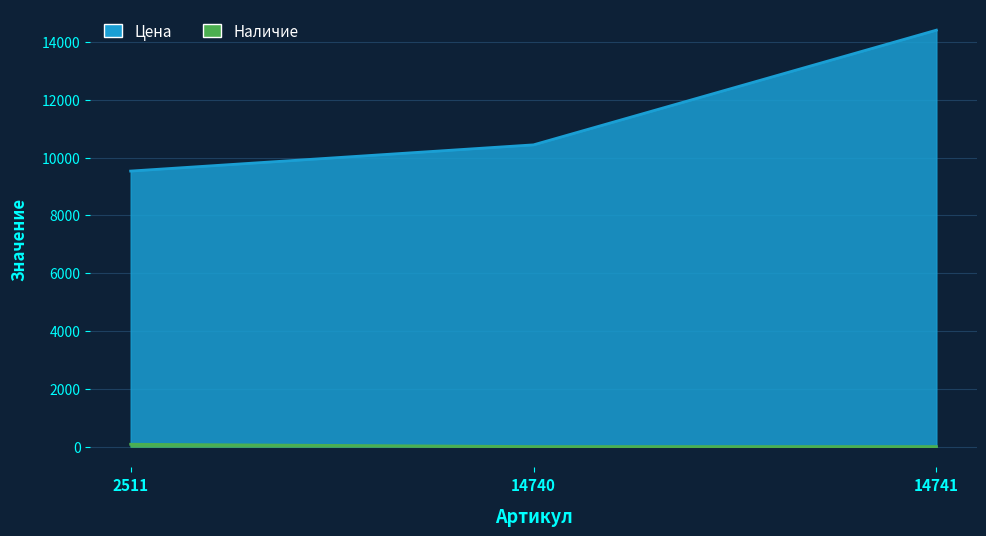

List the series in order of their overall mean, lowest first.

Наличие, Цена